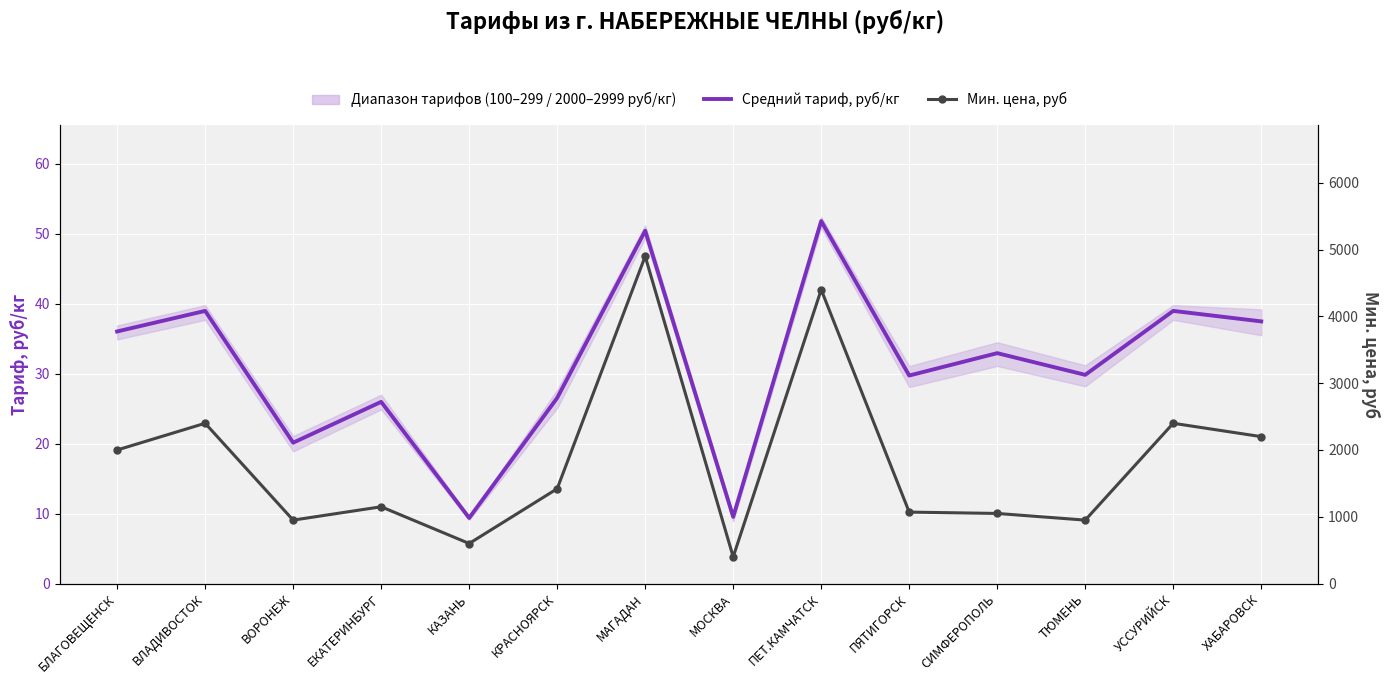

How many lines are shown in the chart?

2